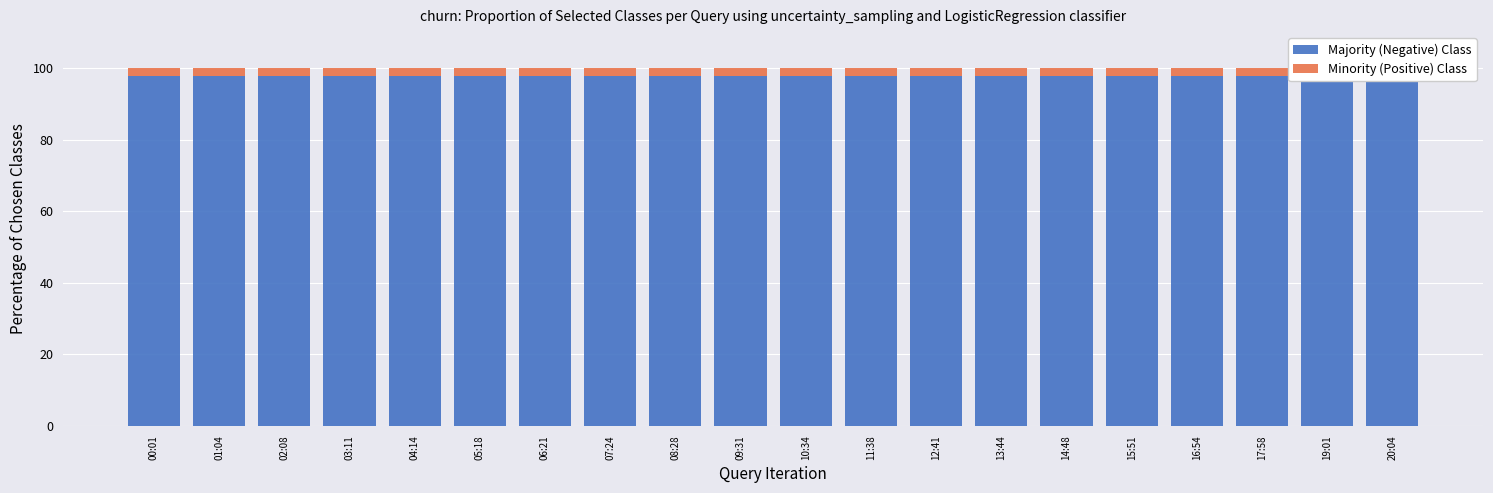

Are the bars horizontal?

No